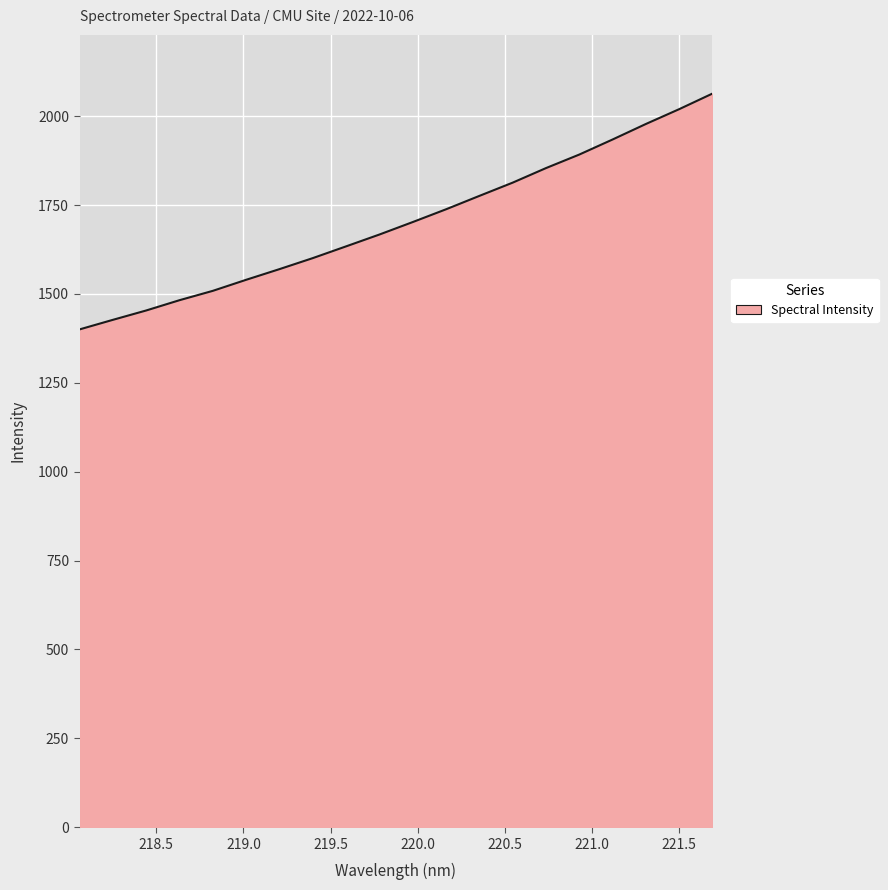

What is the maximum value shown in the chart?

2063.4